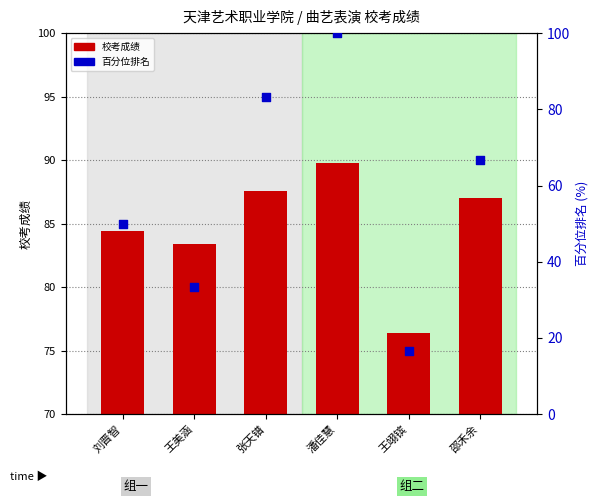

At which category is the sum across all series the highest?

潘佳慧